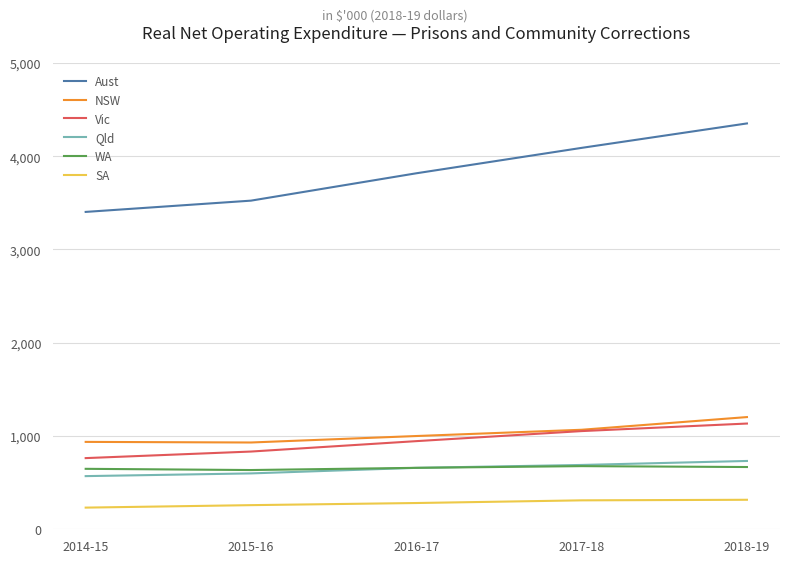

True or false: Aust and Qld cross at least once.

False